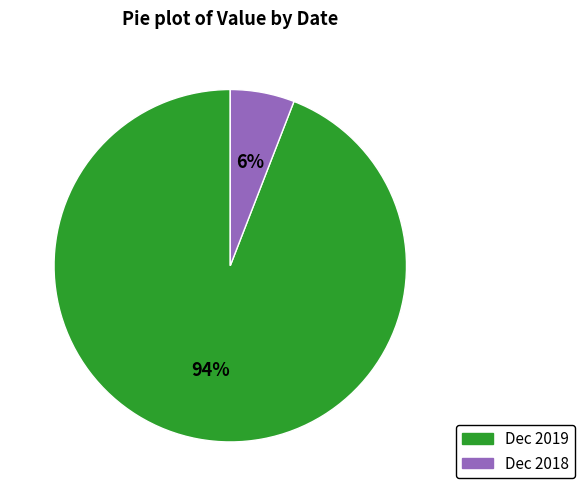

Do Dec 2018 and Dec 2019 together represent more than half of the pie?

Yes